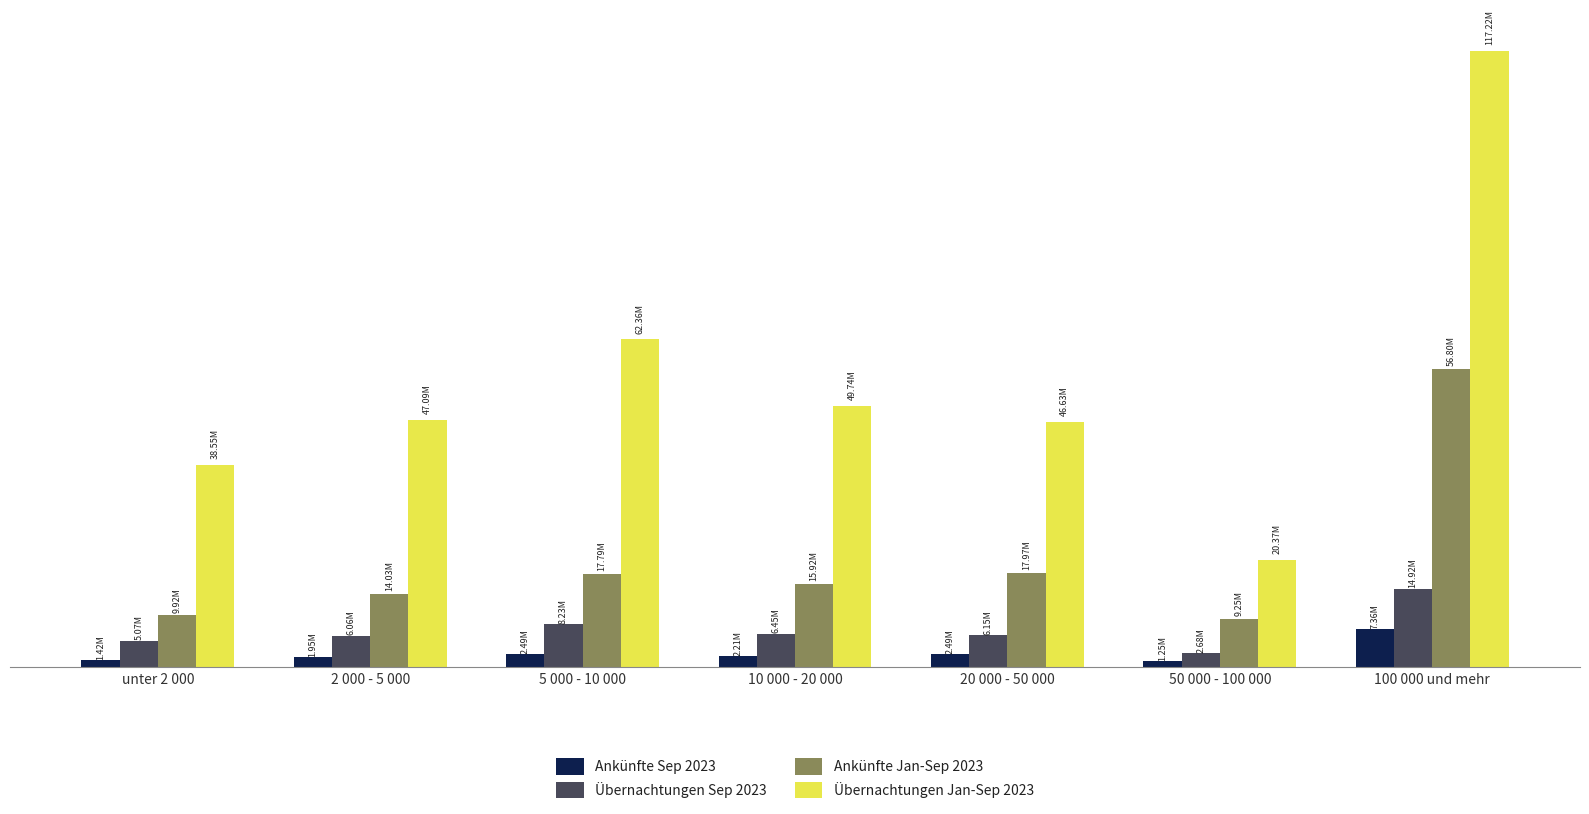

What are all the series names shown in the legend?

Ankünfte Sep 2023, Übernachtungen Sep 2023, Ankünfte Jan-Sep 2023, Übernachtungen Jan-Sep 2023